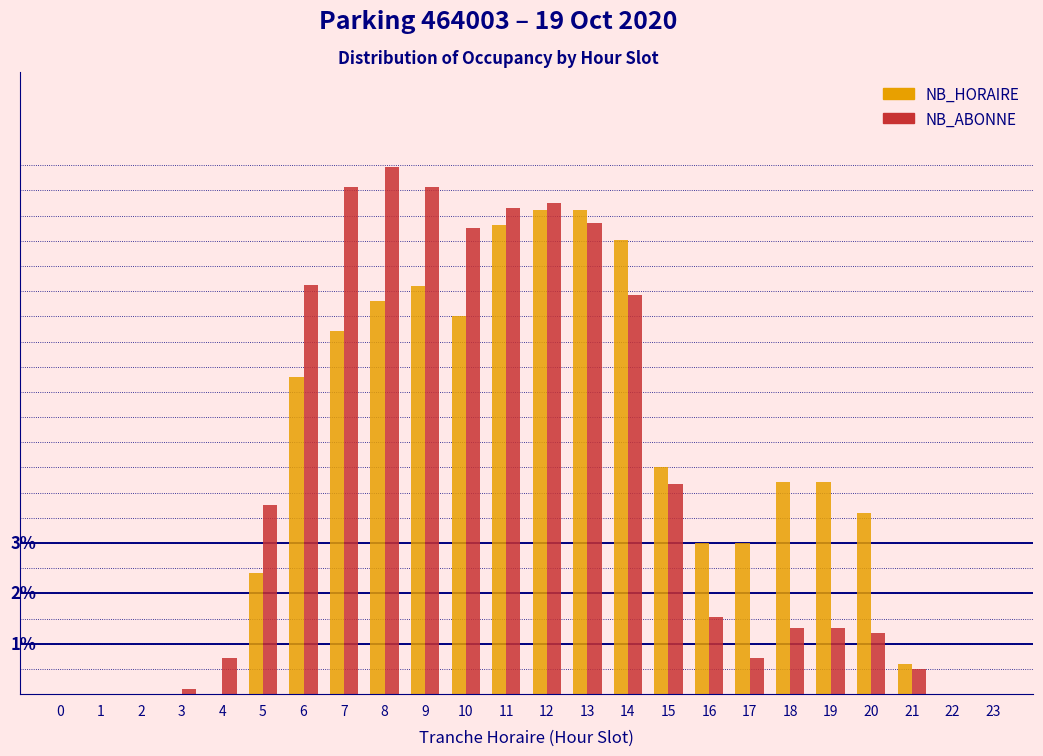

What are all the series names shown in the legend?

NB_HORAIRE, NB_ABONNE